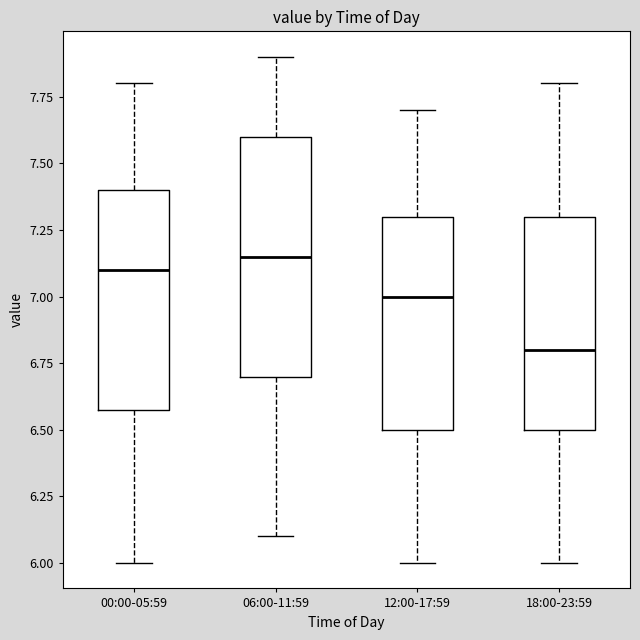

Where is the upper edge of the box for 12:00-17:59 on the y-axis? The values are not printed on the chart, so give them approximately, as read against the axis.

7.30